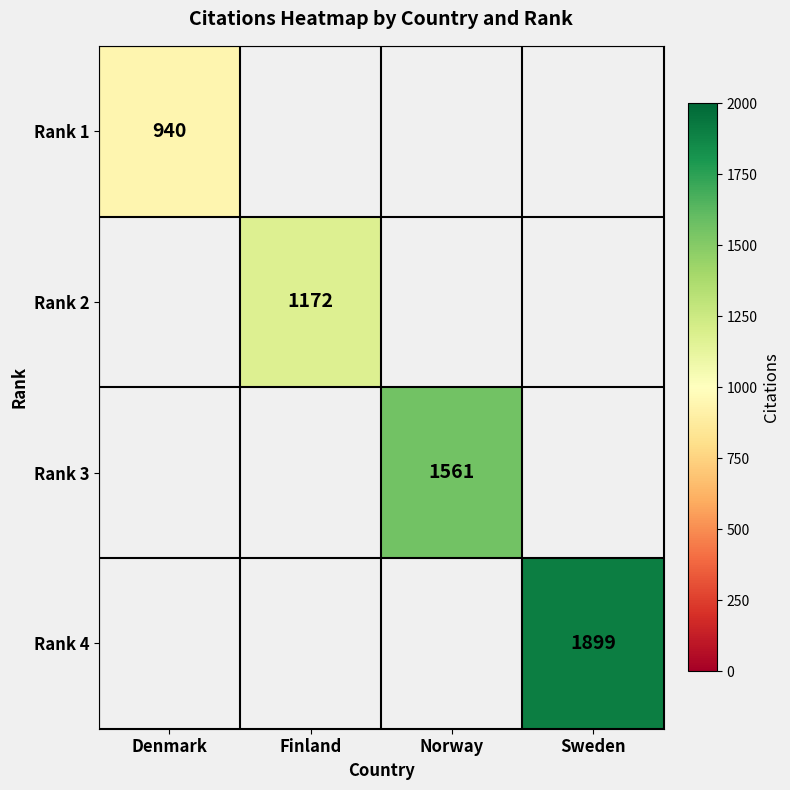

Which has a higher value, Finland or Denmark?

Denmark